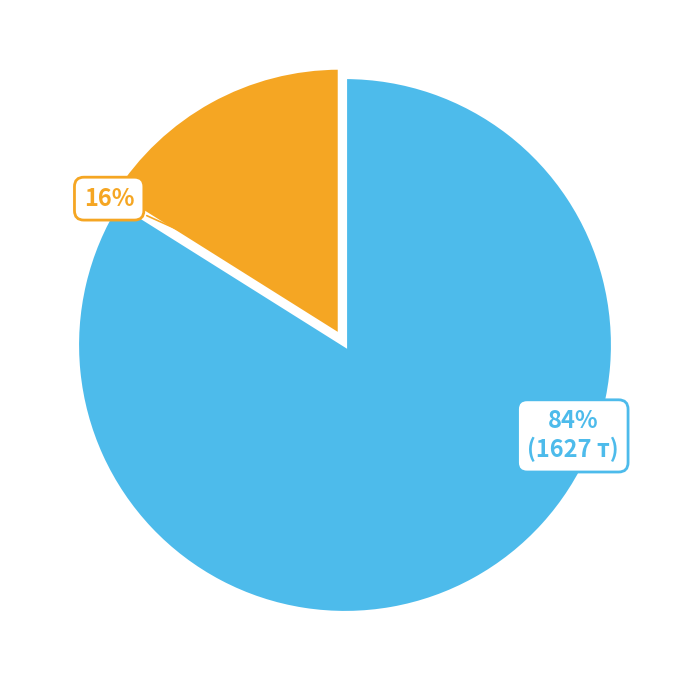

To the nearest percent, what is the difference between the largest and smallest slice percentages?

68%